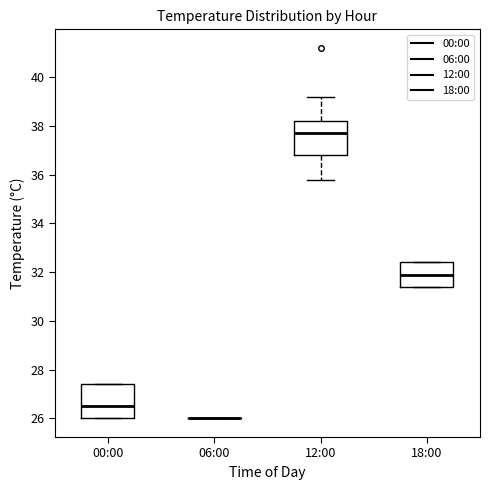

Reading left to right, transcribe this box plot: for each box, give where its median line is, the range the box spans, and where its two whiskers end, as read against the y-axis. The values are not printed on the chart, so give them approximately, as read against the axis.

00:00: median 26.6, box 26.0 to 27.4, whiskers 26.0 to 27.4
06:00: box collapsed to a line at 26.0, whiskers 26.0 to 26.0
12:00: median 37.8, box 36.8 to 38.2, whiskers 35.8 to 39.2
18:00: median 32.0, box 31.4 to 32.4, whiskers 31.4 to 32.4